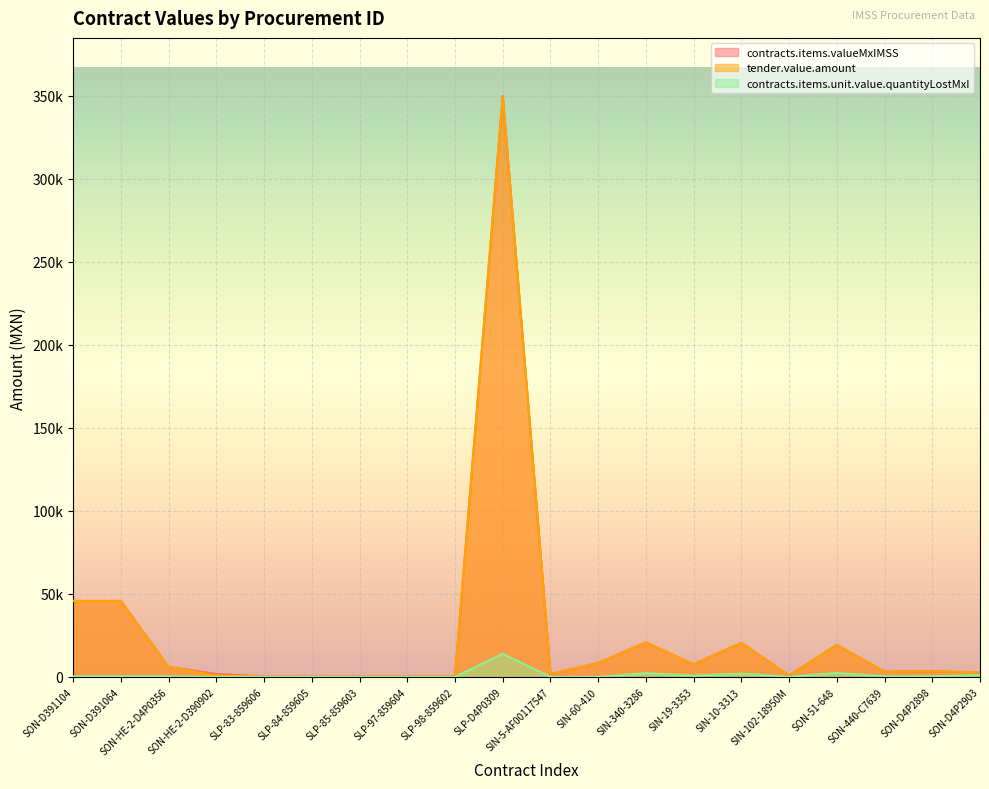

Where does the contracts.items.unit.value.quantityLostMxI series first go above 353?

SON-D391104